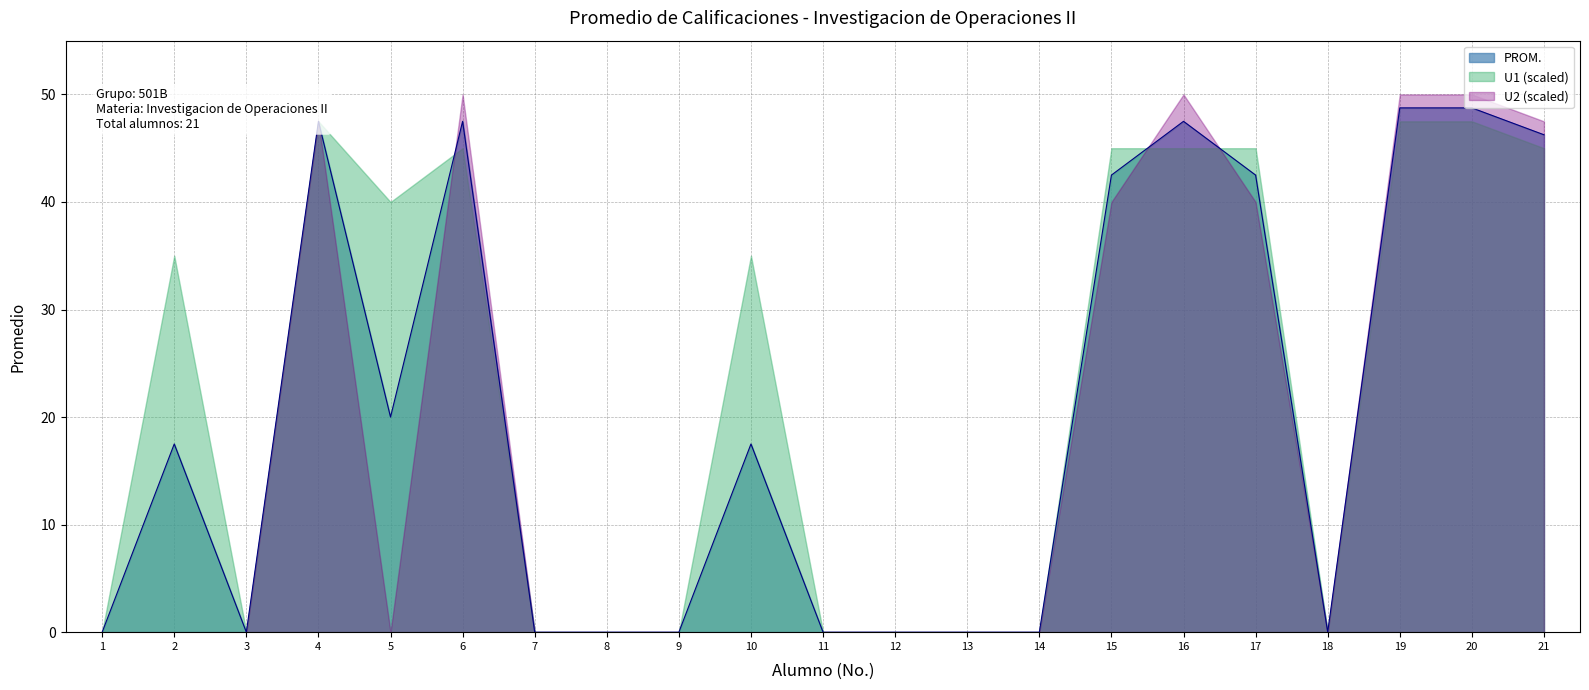

The PROM. series shows -20.4 at 18. True or false?

False